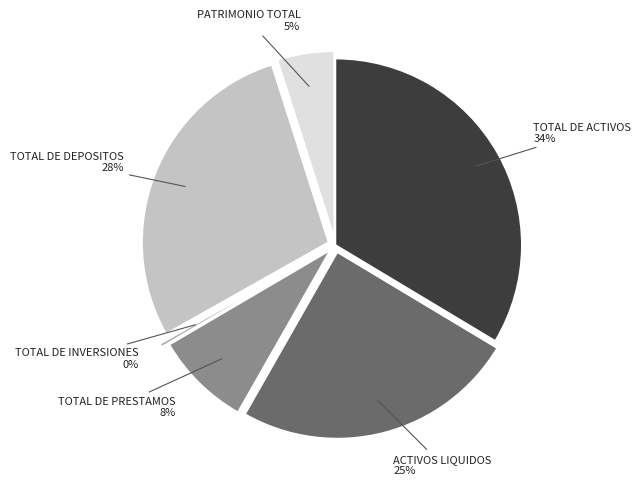

Does any single category account for the majority?

No